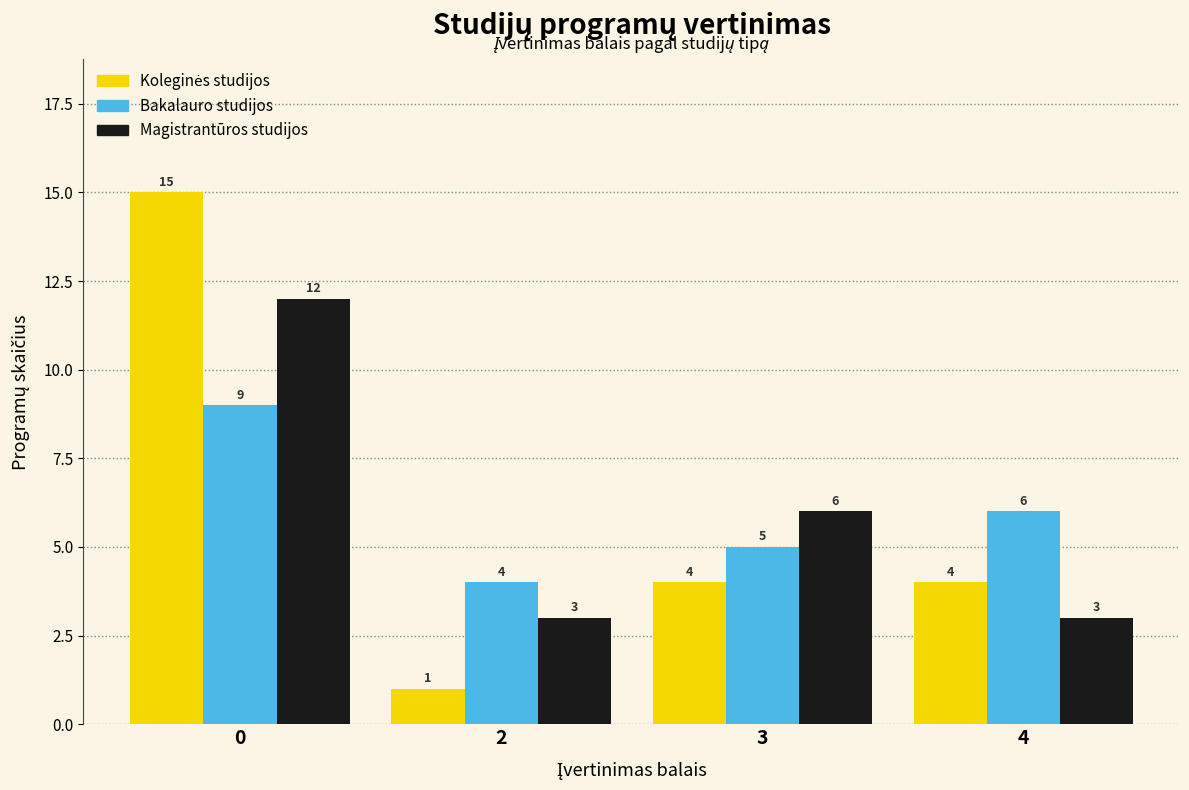

What is the highest value of the Magistrantūros studijos series?

12